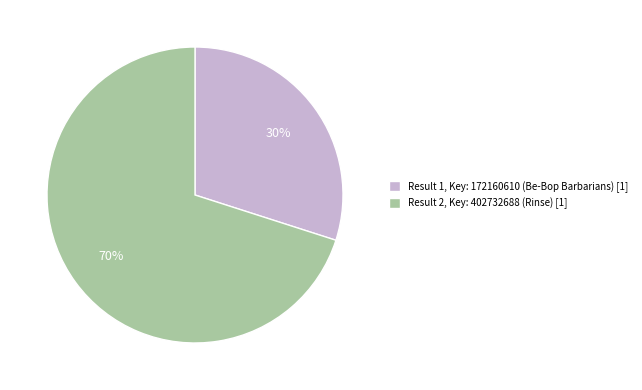

Which category has the smallest portion of the pie?

Result 1, Key: 172160610 (Be-Bop Barbarians) [1]